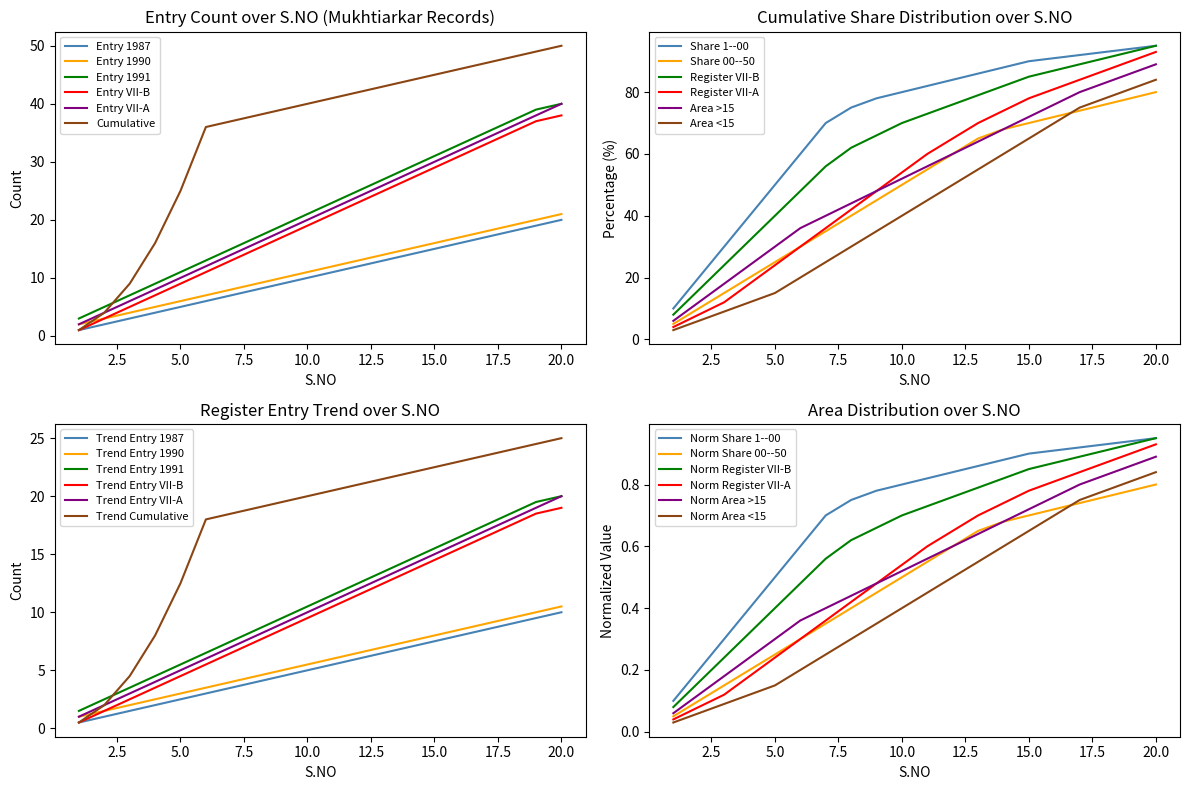

At which label is Entry VII-A closest to 21?

10